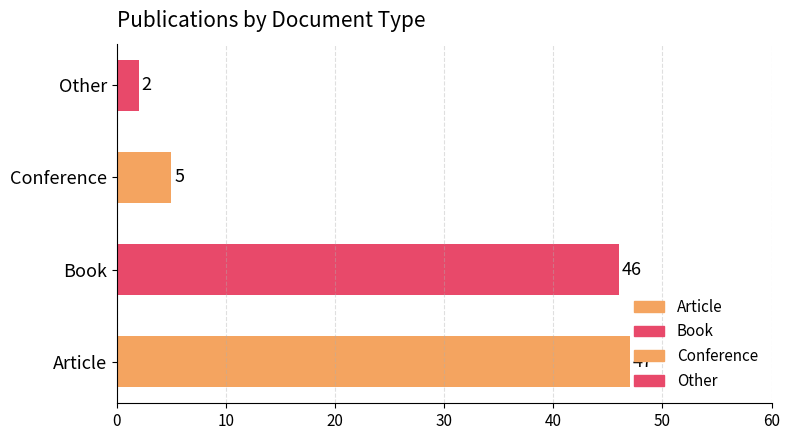

What is the maximum value shown in the chart?

47